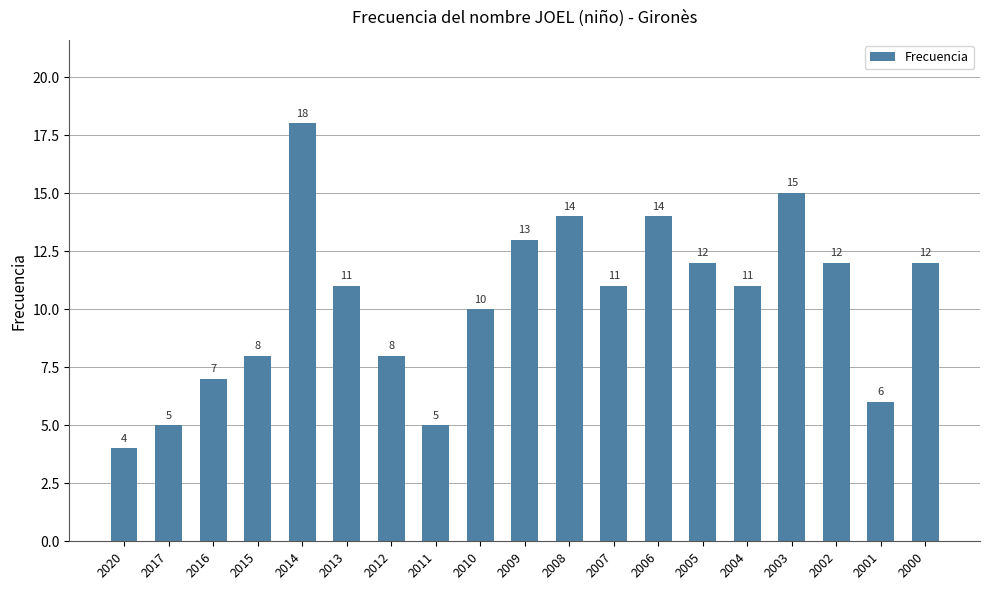

True or false: the data shows 5 at 2002.

False